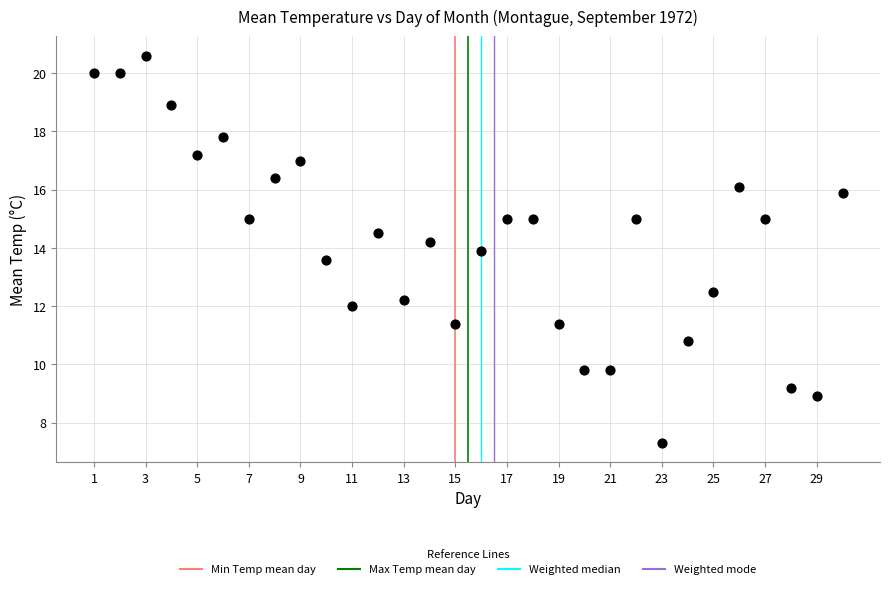

What is the range of X values (max minus min)?

29.0